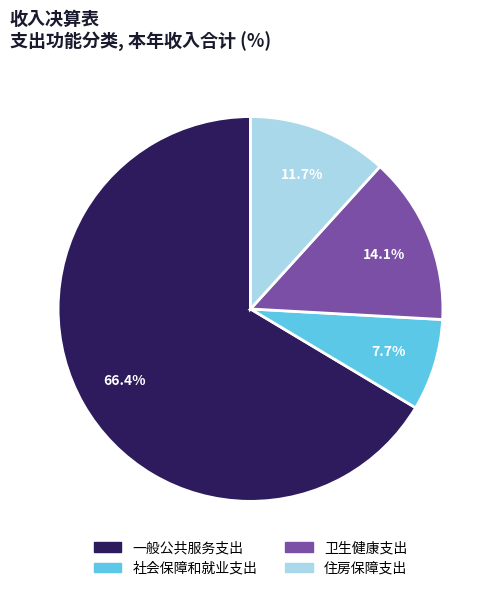

How many slices are in this pie chart?

4